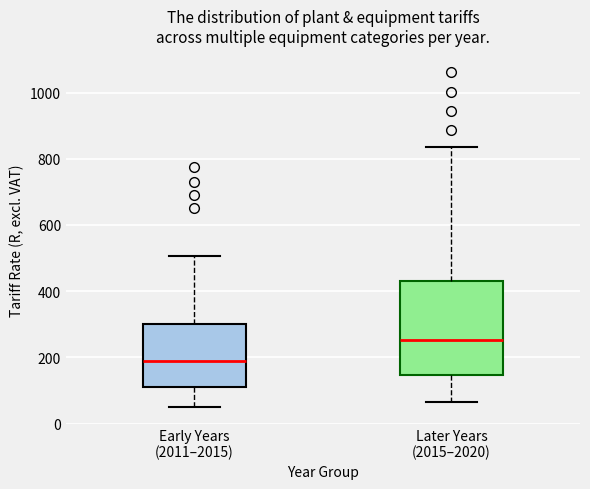

Comparing the boxes themselves (not the whiskers), which one is the tallest?

Later Years (2015–2020)